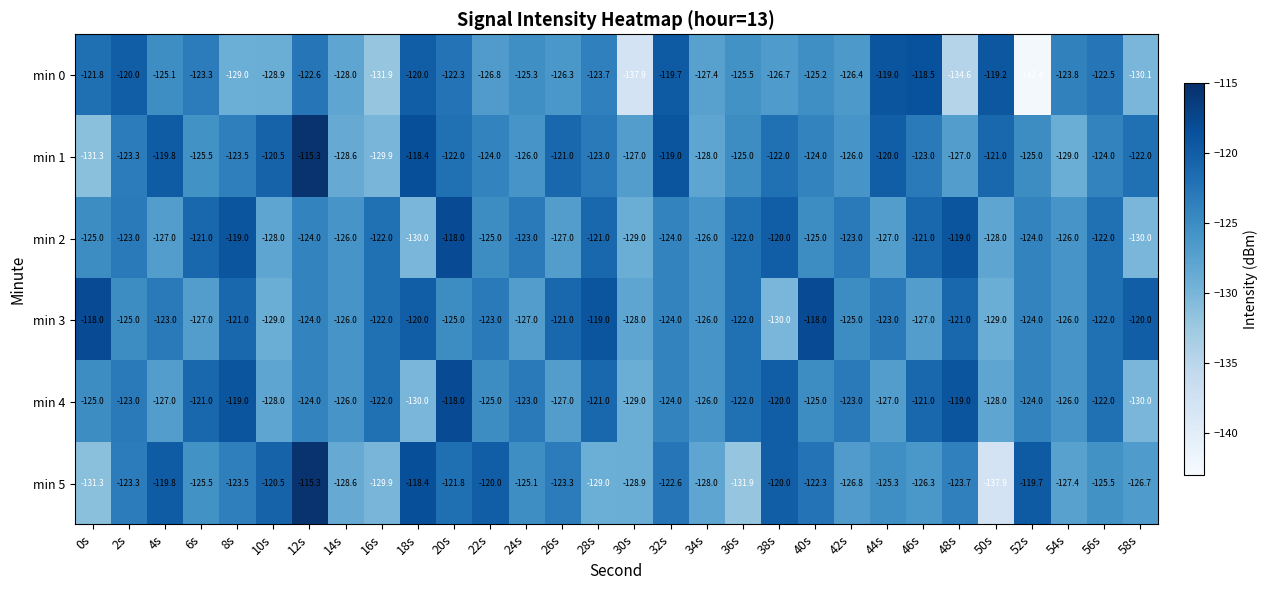

What is the smallest value displayed?

-142.4